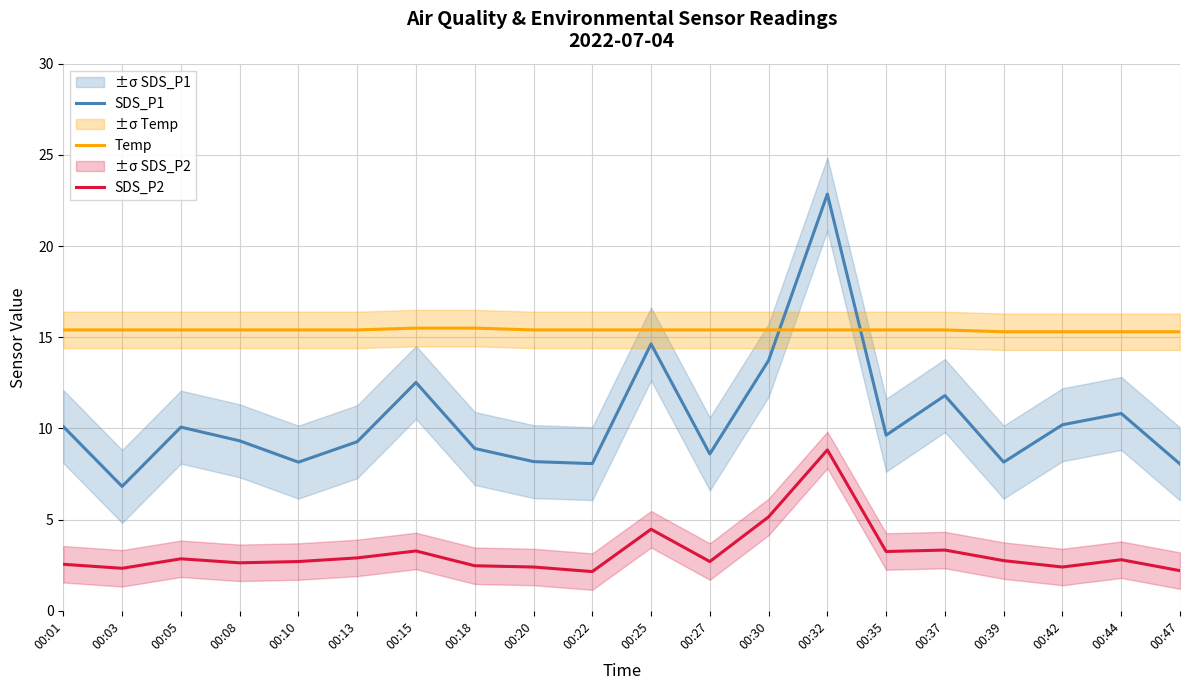

Between 00:30 and 00:35, which series saw the biggest shift?

SDS_P1